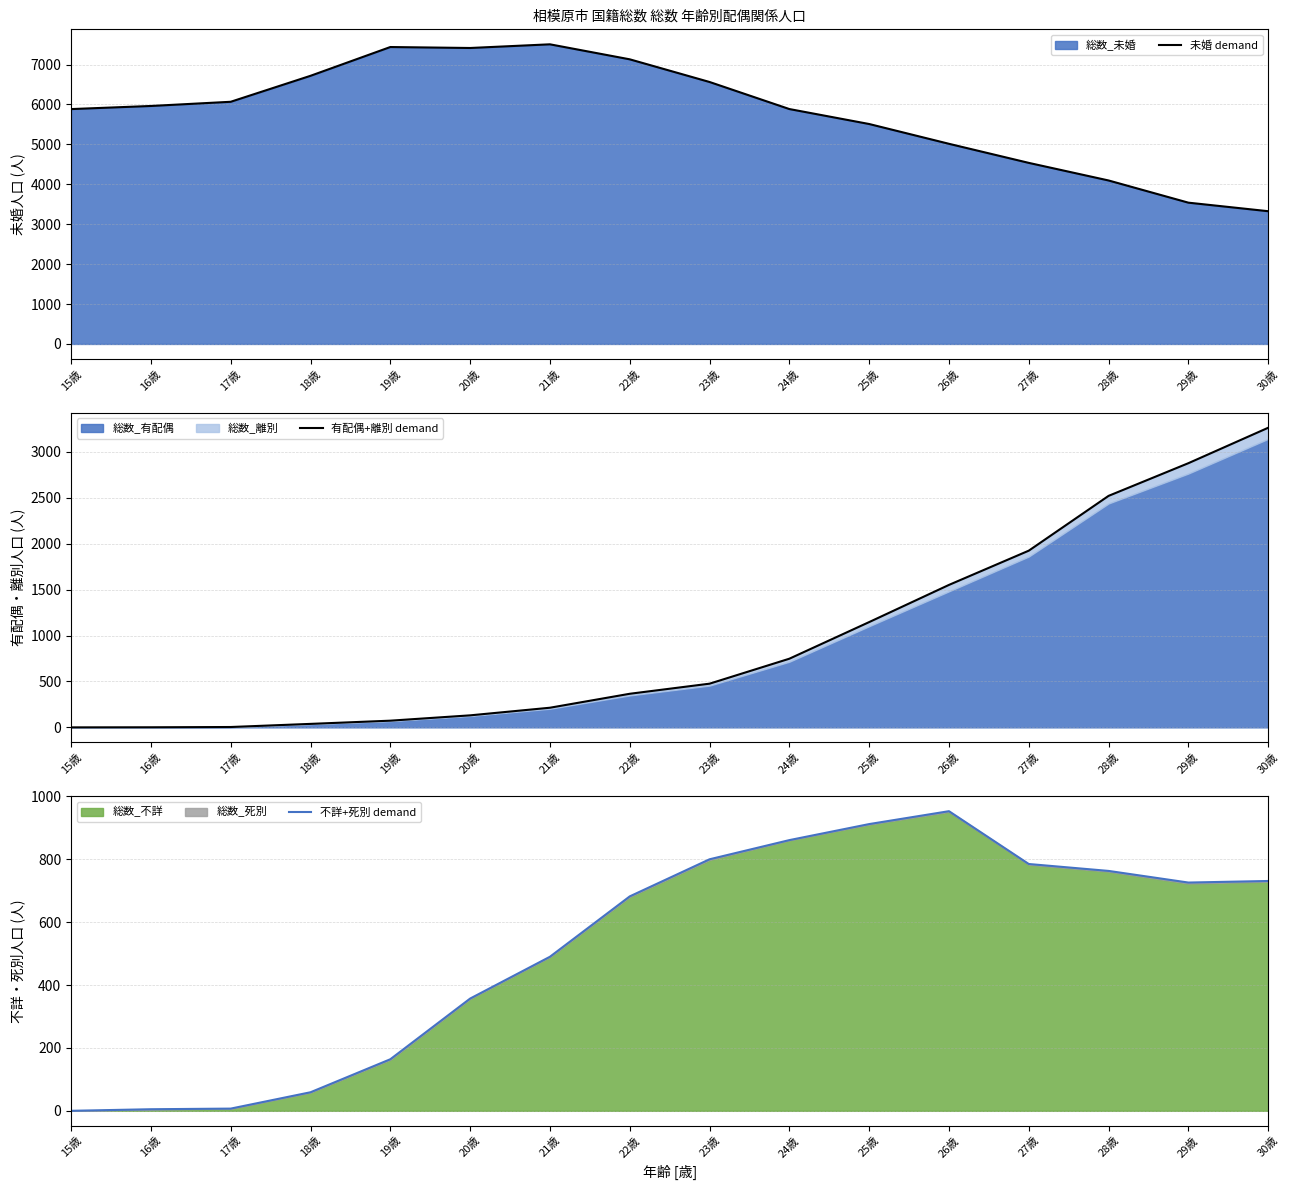

True or false: 未婚 demand and 不詳+死別 demand intersect in this chart.

False